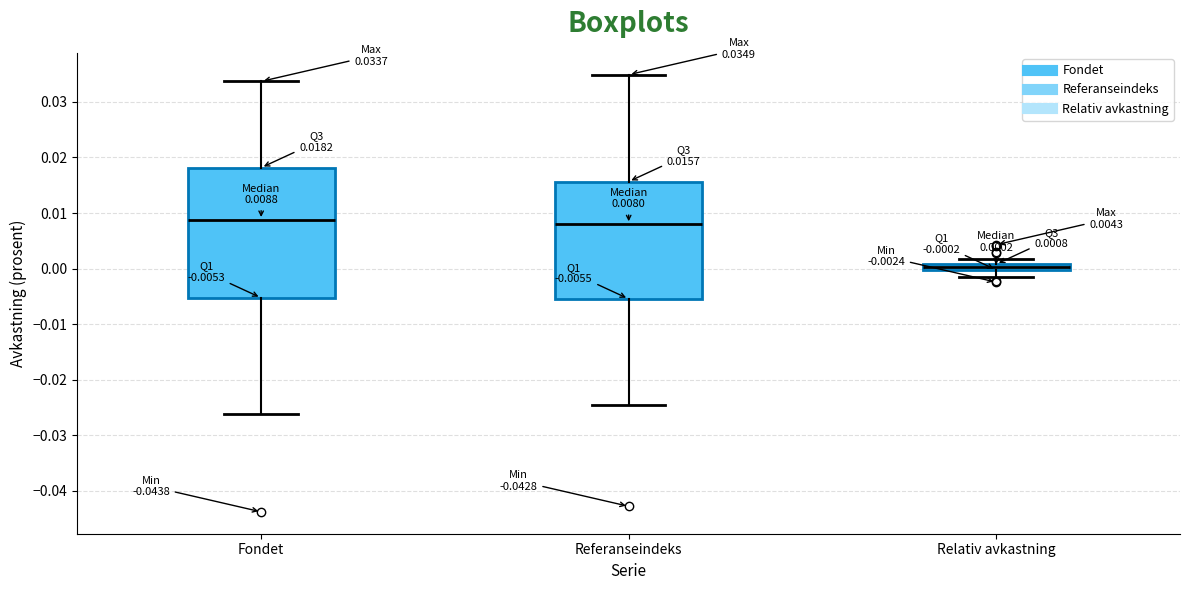

Comparing the boxes themselves (not the whiskers), which one is the tallest?

Fondet